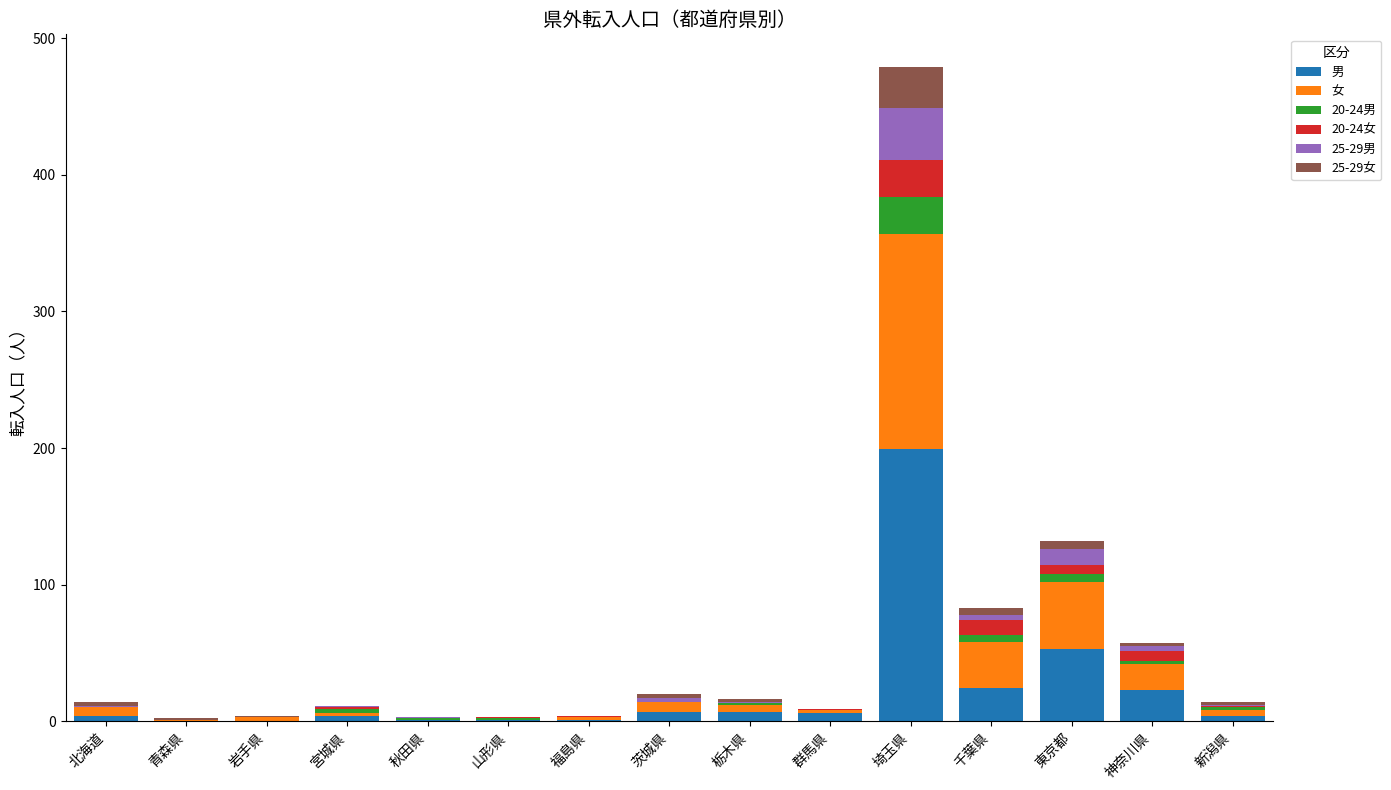

At which category is the sum across all series the highest?

埼玉県